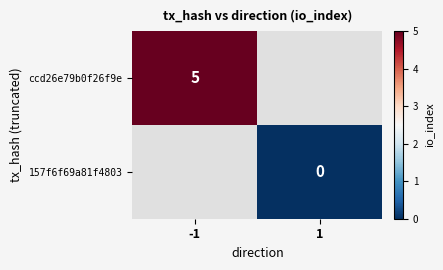

Is the value of 157f6f69a81f4803 at 1 greater than the value of ccd26e79b0f26f9e at -1?

No